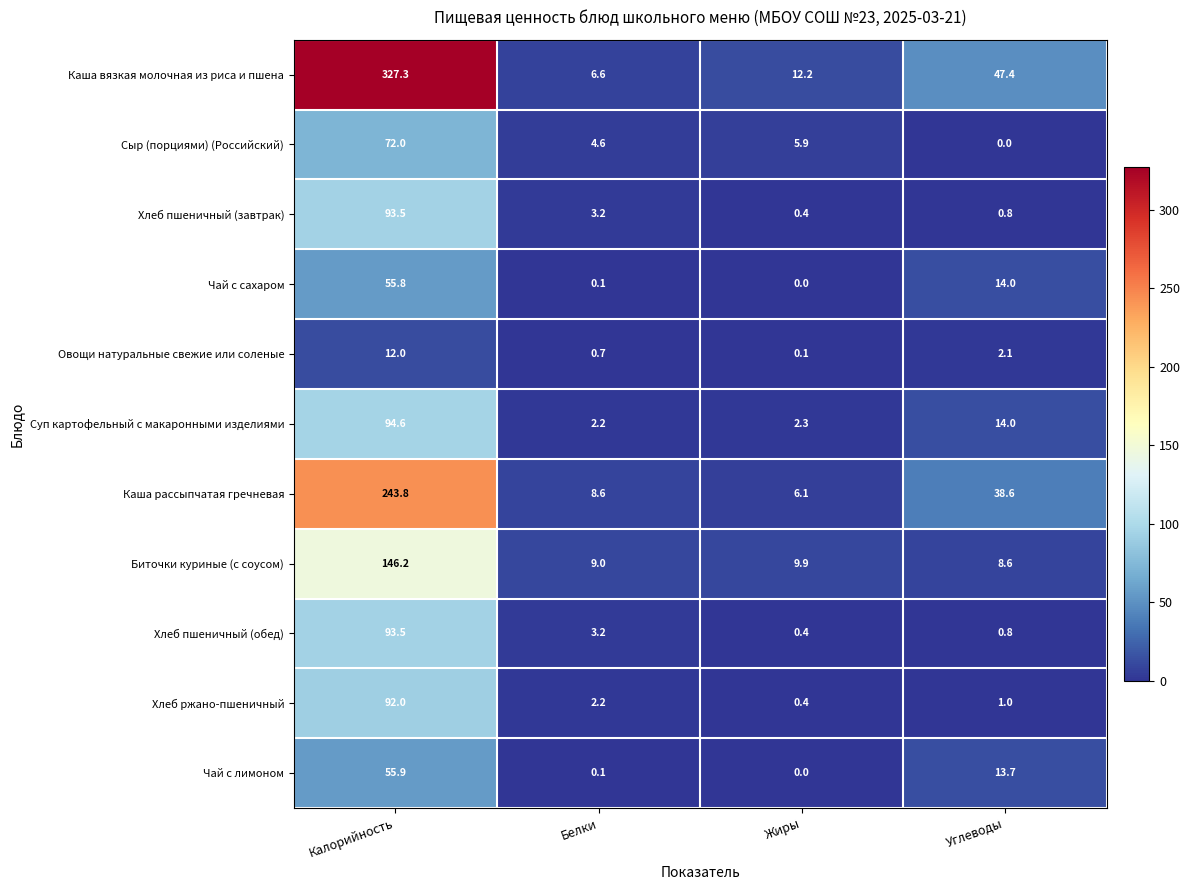

The Каша вязкая молочная из риса и пшена series shows 47.4 at Углеводы. True or false?

True